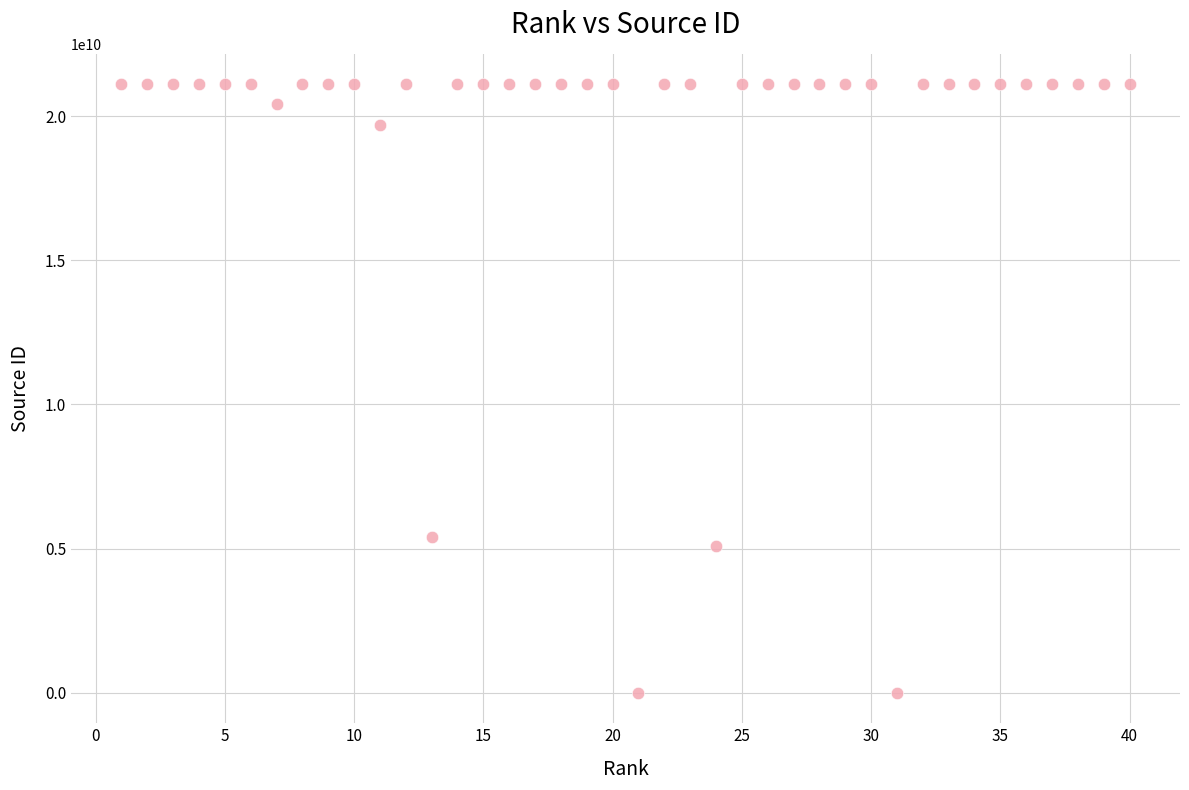

What is the range of Y values (max minus min)?

21100483058